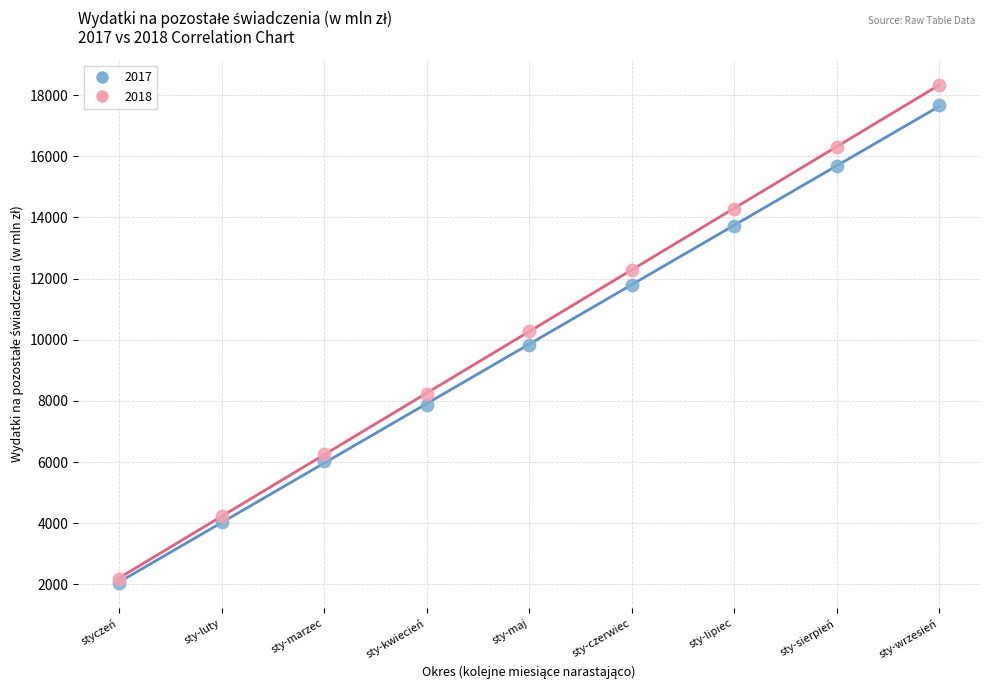

Which series contains the lowest Y value?

2017